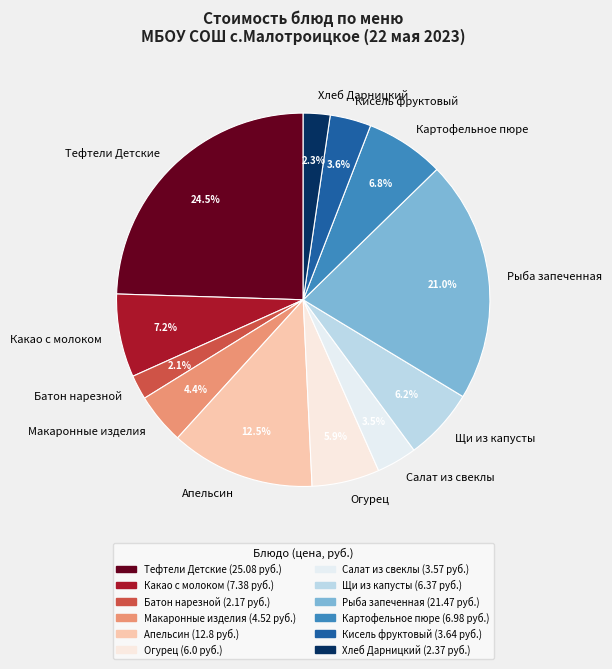

Which slice is the largest?

Тефтели Детские